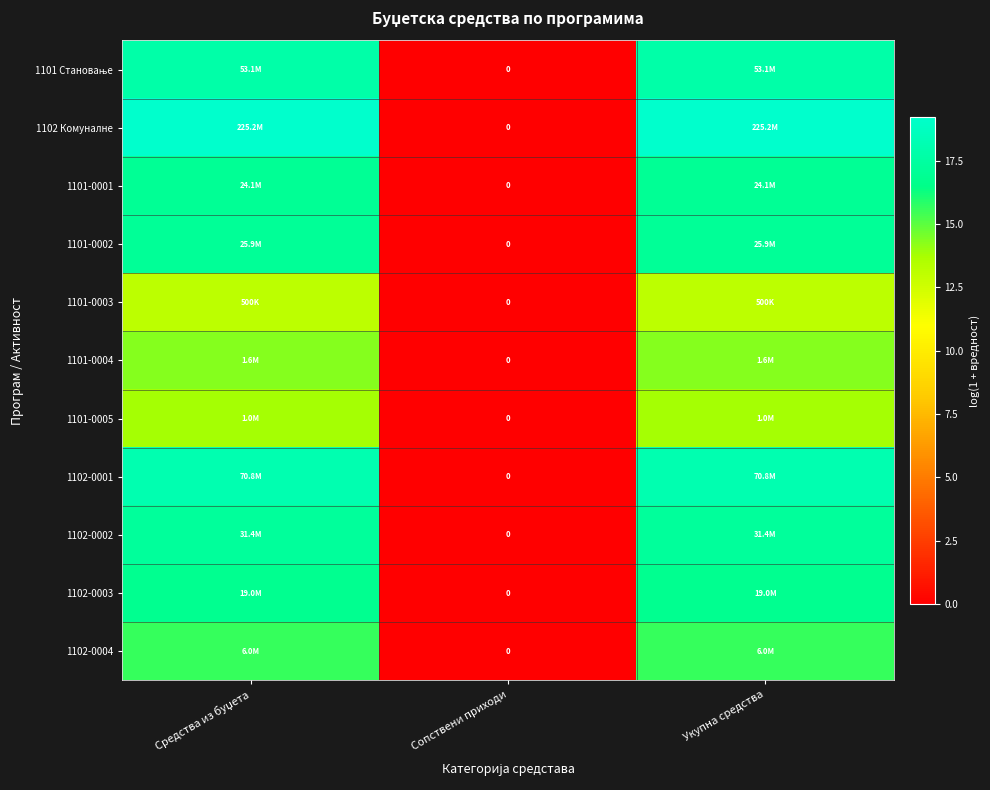

What is the difference between the second highest and minimum values in the 1102-0001 series?

18.1